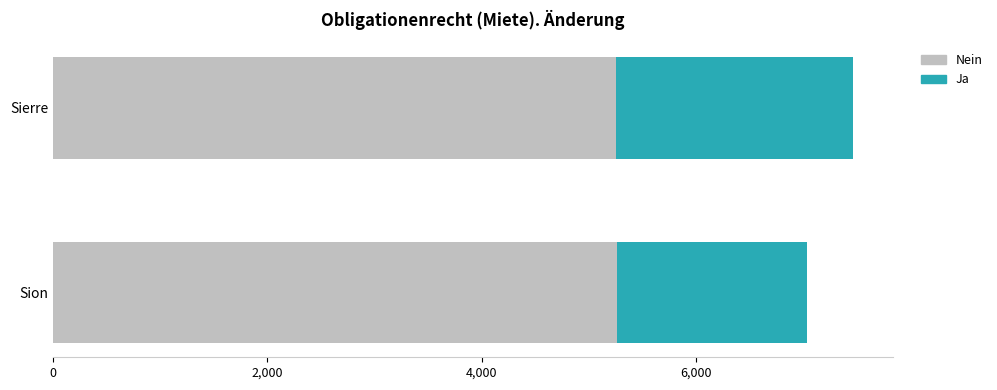

What is the average value of the Nein series?

5254